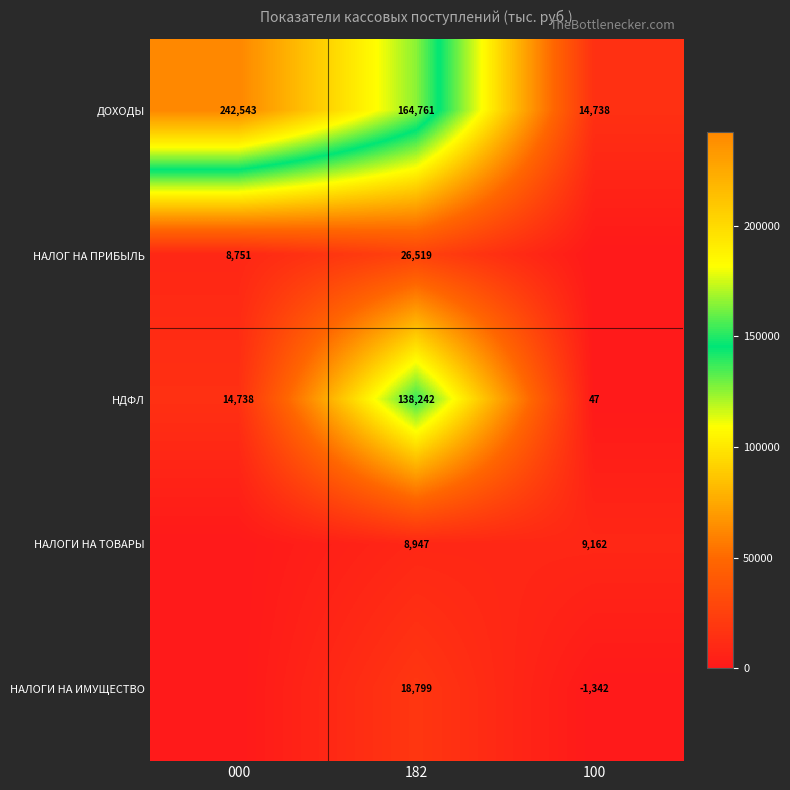

Count the ДОХОДЫ values in the range 14738 to 242543.

3